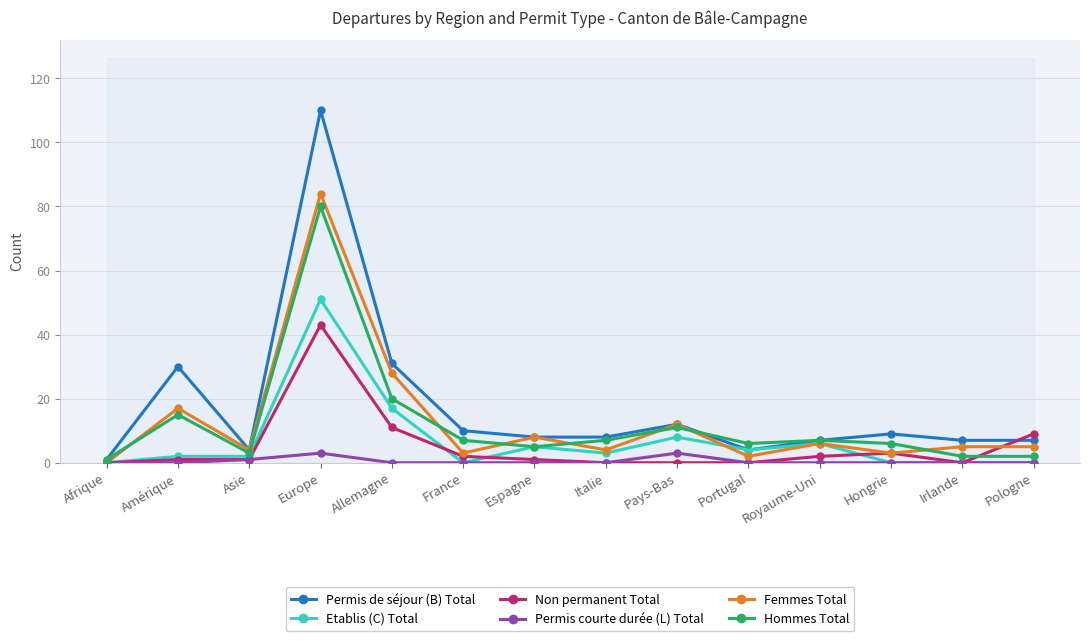

The Permis de séjour (B) Total series shows 7 at Royaume-Uni. True or false?

True